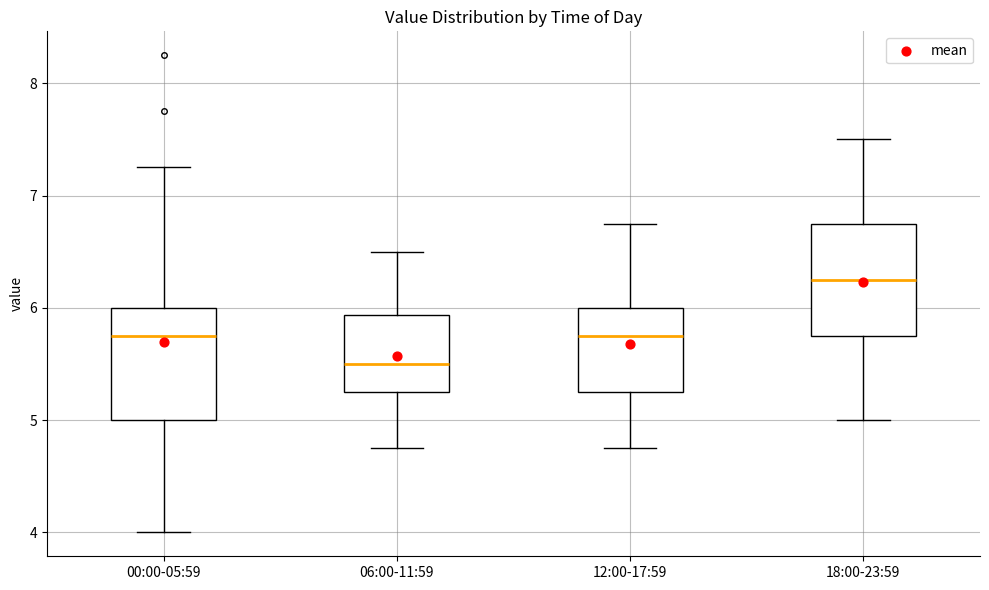

Reading left to right, transcribe this box plot: for each box, give where its median line is, the range the box spans, and where its two whiskers end, as read against the y-axis. The values are not printed on the chart, so give them approximately, as read against the axis.

00:00-05:59: median 5.8, box 5.0 to 6.0, whiskers 4.0 to 7.3
06:00-11:59: median 5.5, box 5.3 to 5.9, whiskers 4.8 to 6.5
12:00-17:59: median 5.8, box 5.3 to 6.0, whiskers 4.8 to 6.8
18:00-23:59: median 6.3, box 5.8 to 6.8, whiskers 5.0 to 7.5